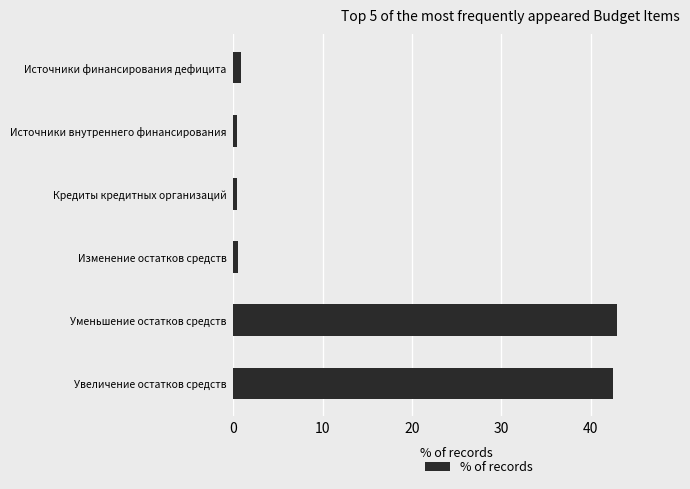

Is it true that the value at Увеличение остатков средств is 42.5?

True